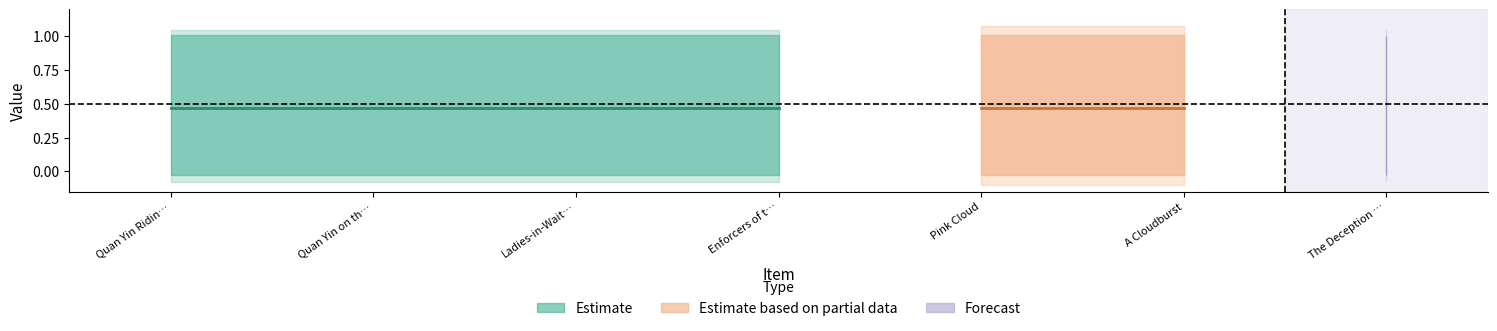

What is the label of the 7th point from the right?

Quan Yin Riding a Boar Fish